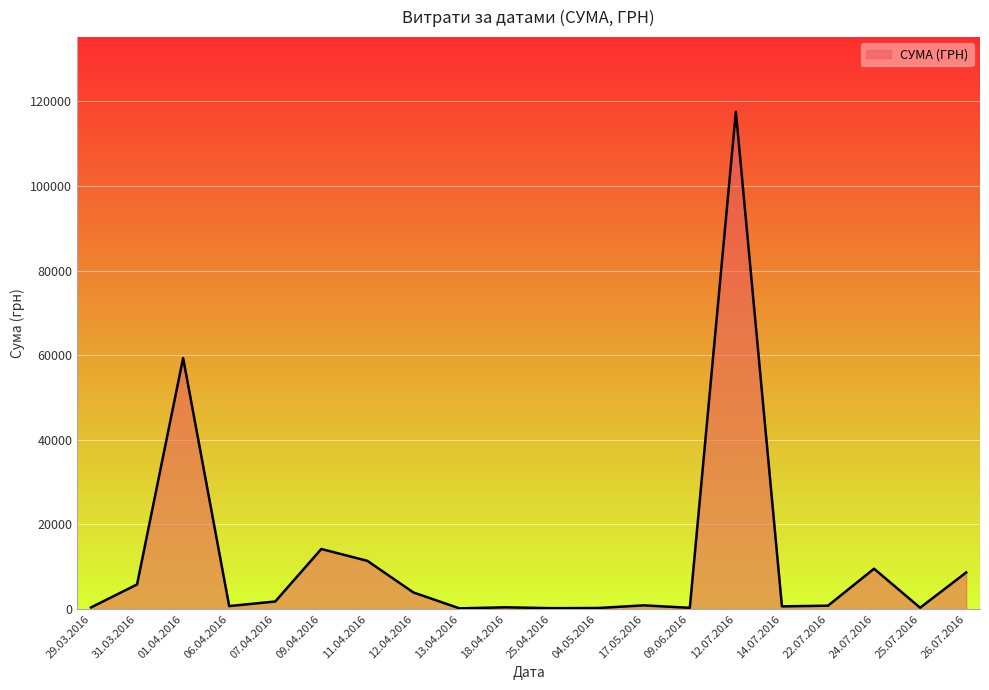

The value at 24.07.2016 is 16308.3. True or false?

False